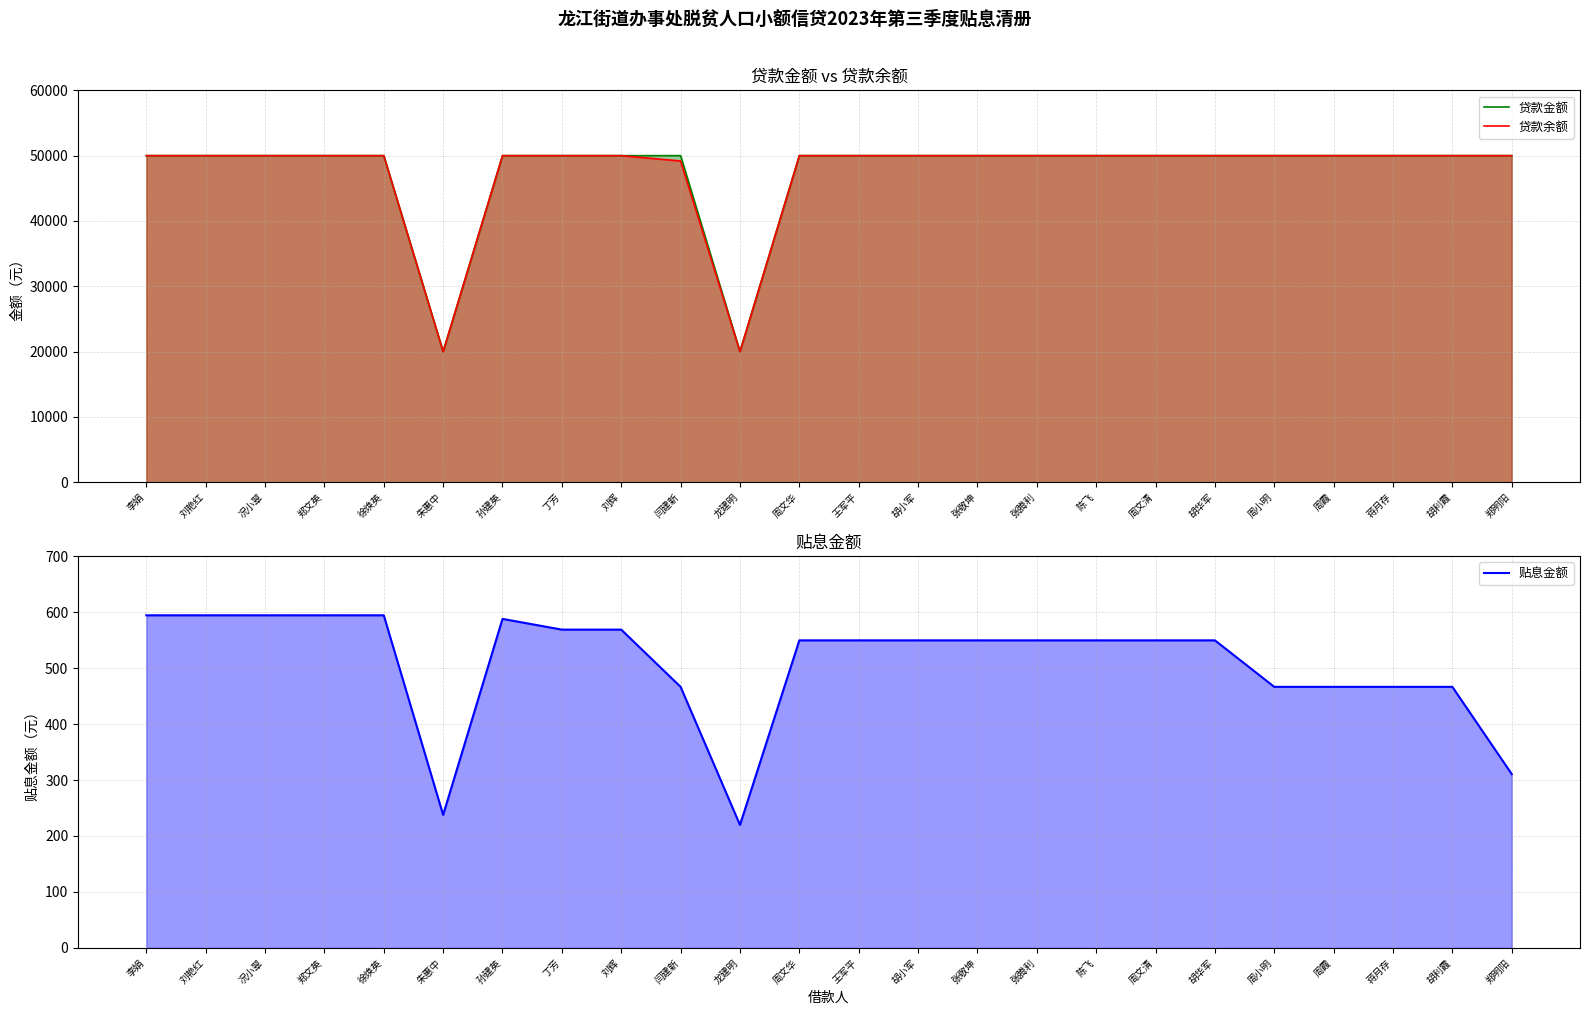

Rank the categories by 贴息金额 value from lowest to highest.

龙建明, 朱惠中, 郑明阳, 闫建新, 周小明, 周霞, 蒋月存, 胡利霞, 周文华, 王军平, 胡小军, 张敬坤, 张腾利, 陈飞, 周文清, 胡华军, 丁芳, 刘辉, 孙建英, 李娟, 刘艳红, 况小翠, 郑文英, 徐焕英